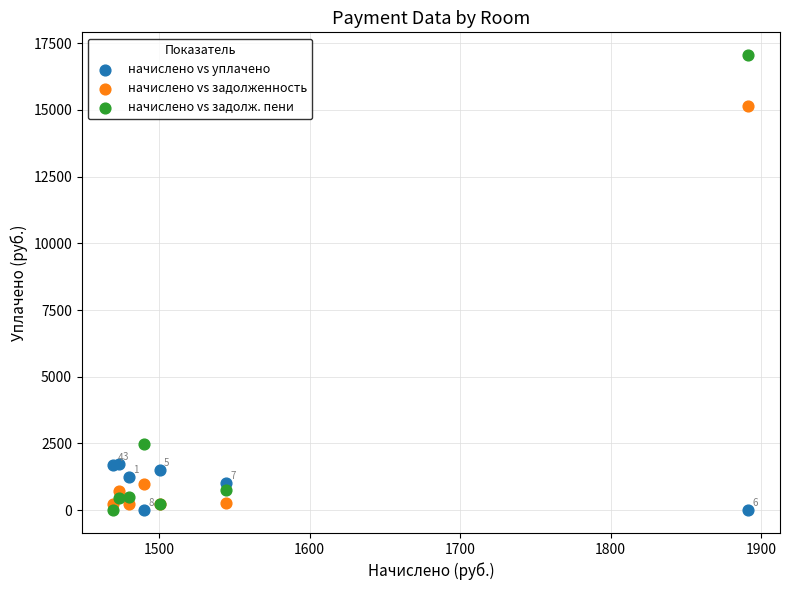

Which series contains the highest Y value?

начислено vs задолж. пени